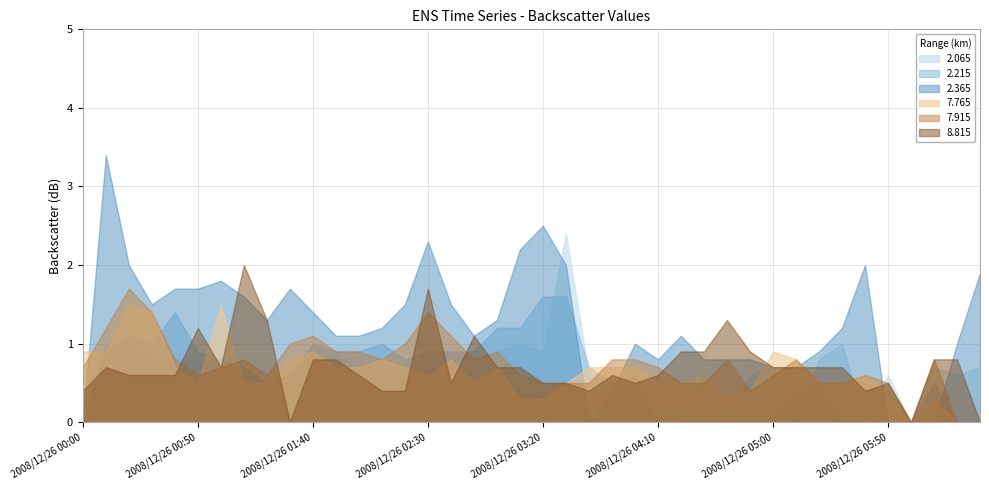

What is the highest value of the 2.065 series?

2.4